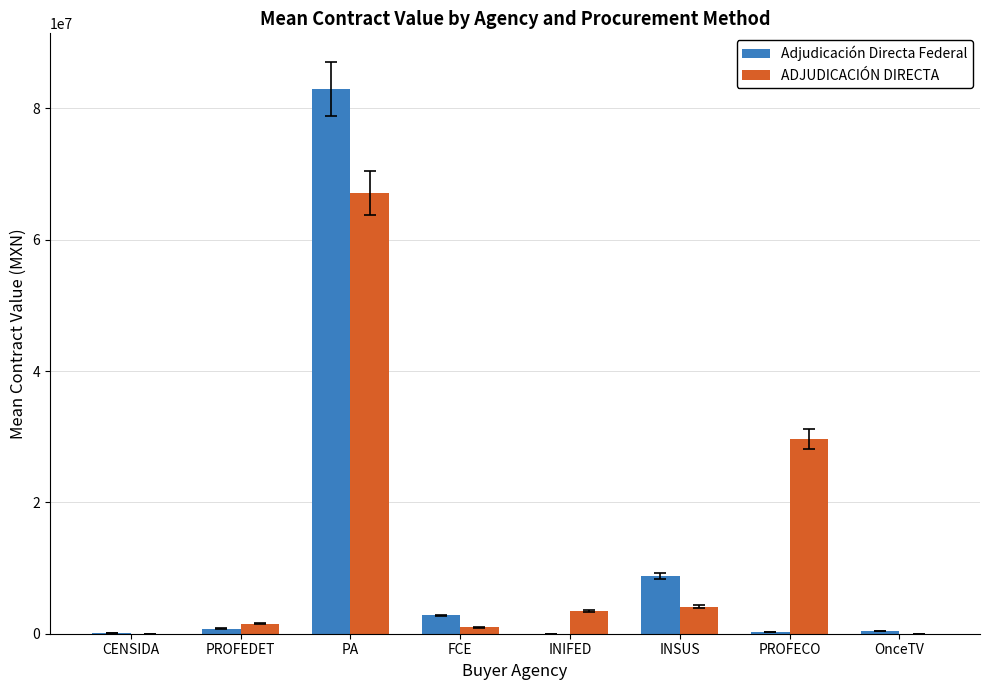

True or false: ADJUDICACIÓN DIRECTA has a value of 22564464.6 at CENSIDA.

False